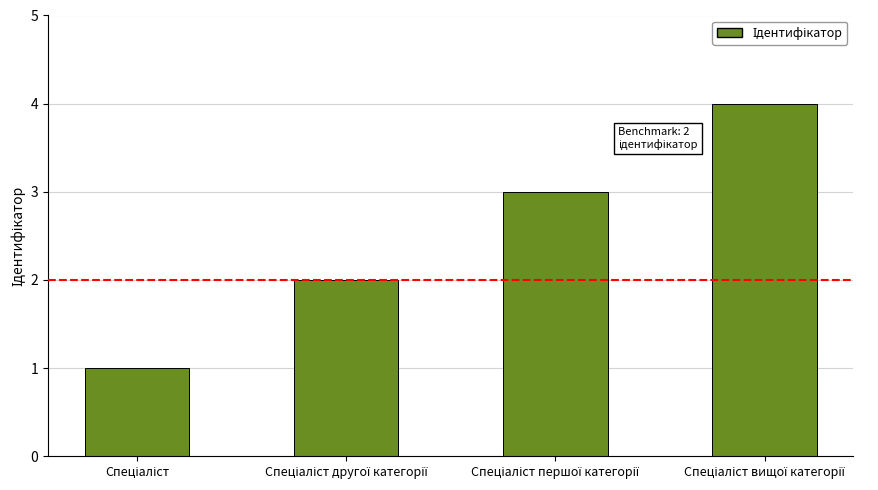

What is the difference between the maximum and minimum values?

3